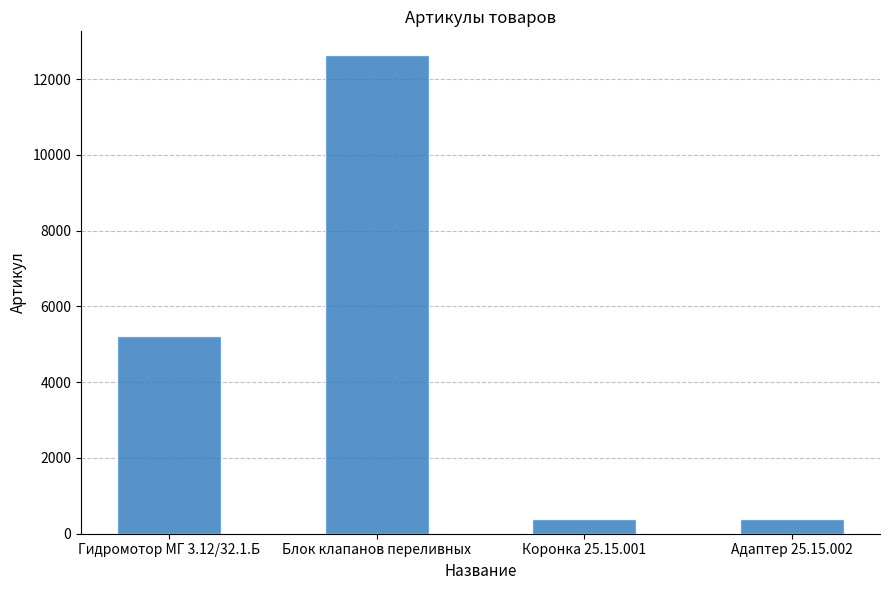

Which has a higher value, Гидромотор МГ 3.12/32.1.Б or Коронка 25.15.001?

Гидромотор МГ 3.12/32.1.Б